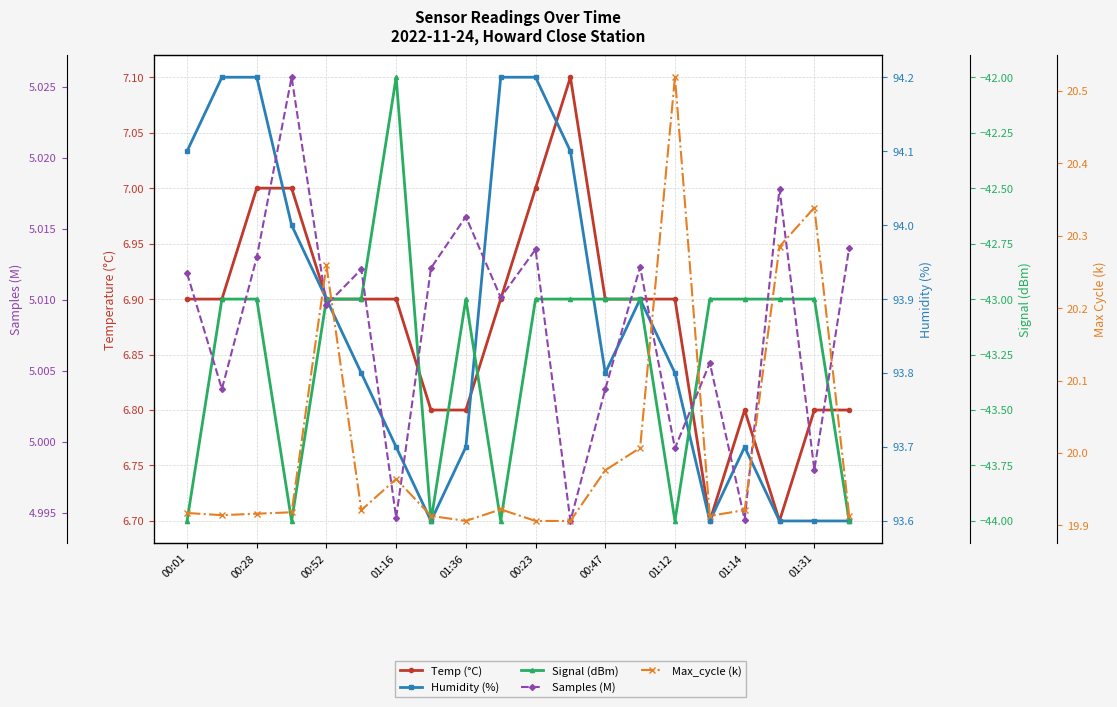

Count the number of categories in the chart.

20